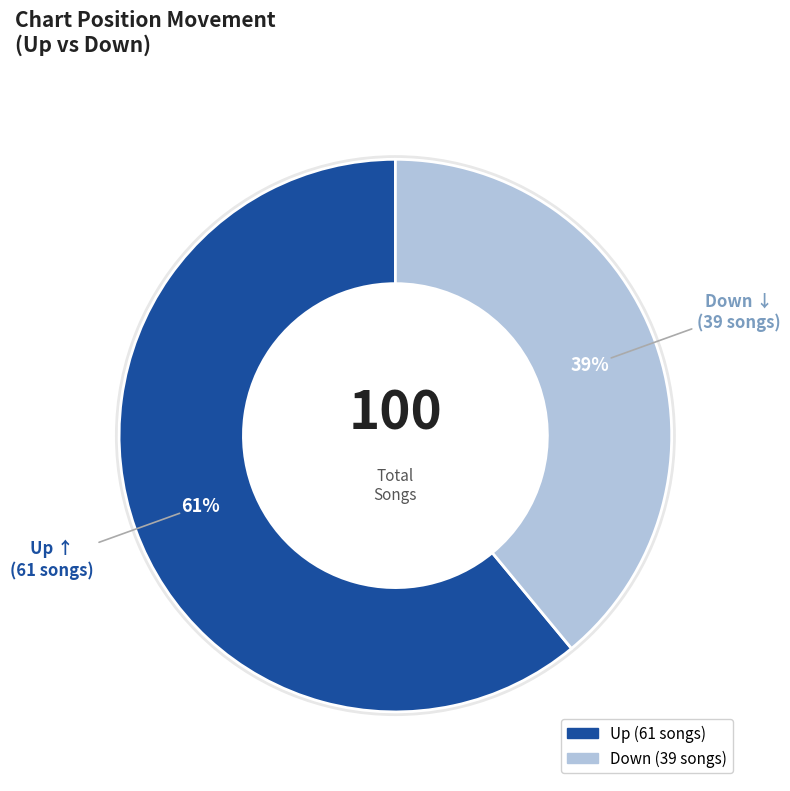

Is there any slice that represents more than half of the pie?

Yes